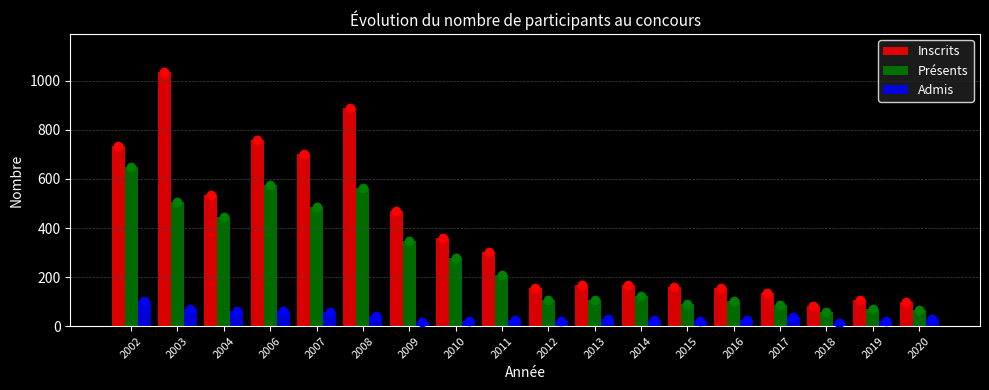

What is the sum of all Présents values?

4868